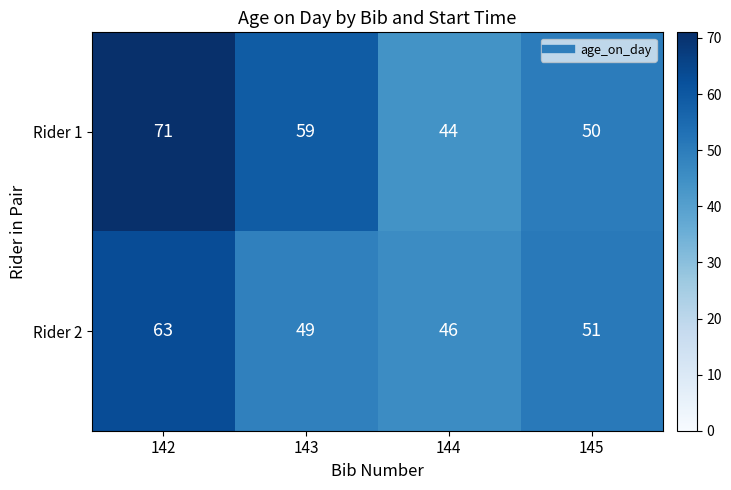

Which series has the widest spread of values?

Rider 1